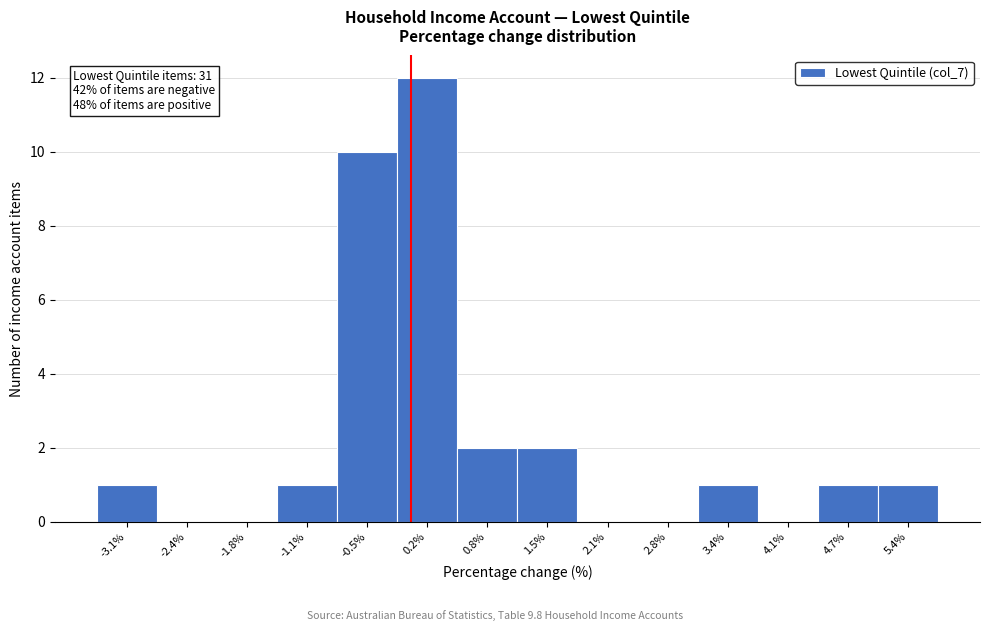

Which range on the x-axis has the tallest bar?

-0.15 to 0.50